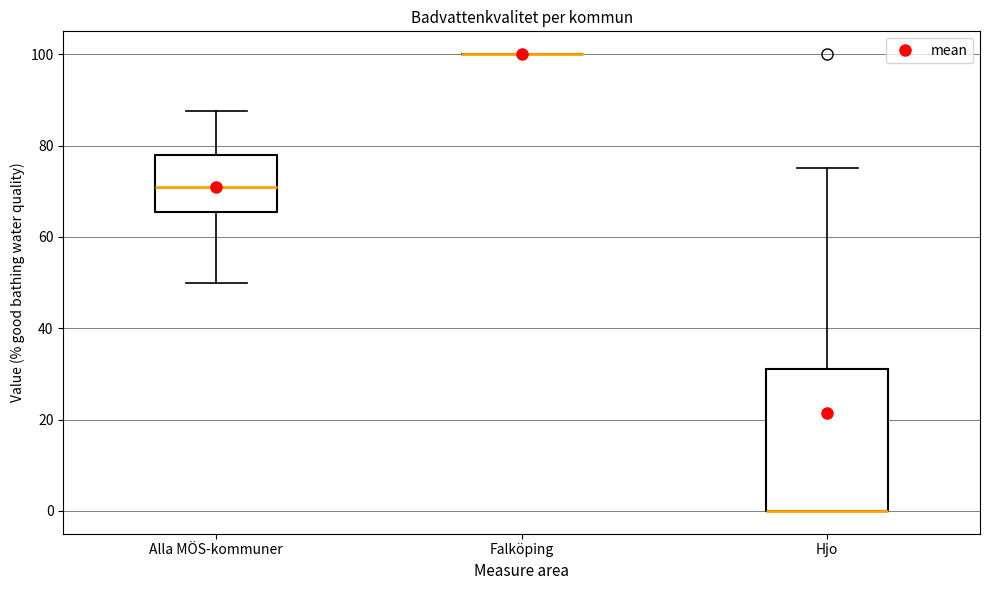

Which box is the tallest, from its lower edge to its upper edge?

Hjo